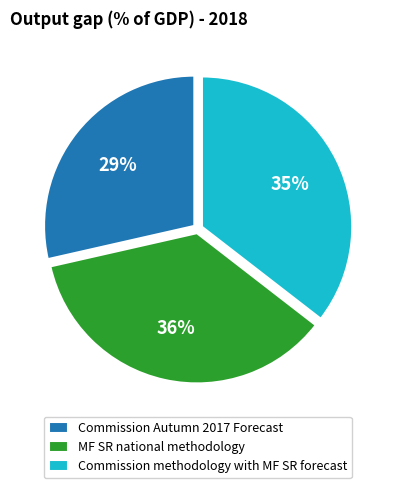

Does any single category account for the majority?

No